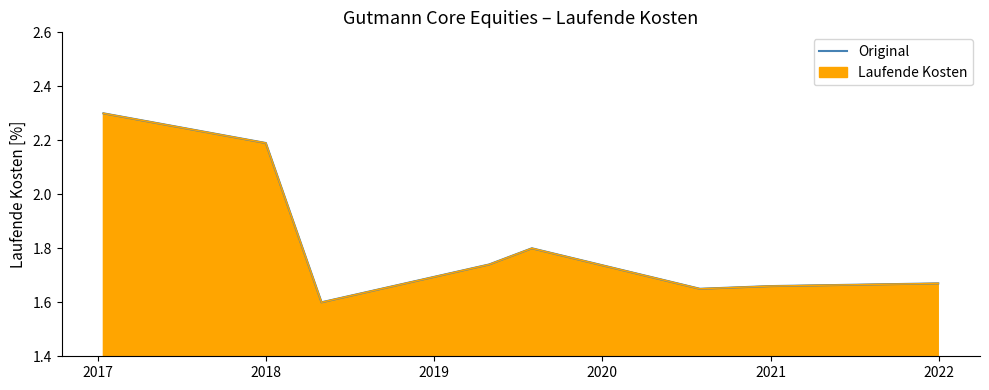

How many points are lower than both their immediate neighbors (excluding endpoints)?

2